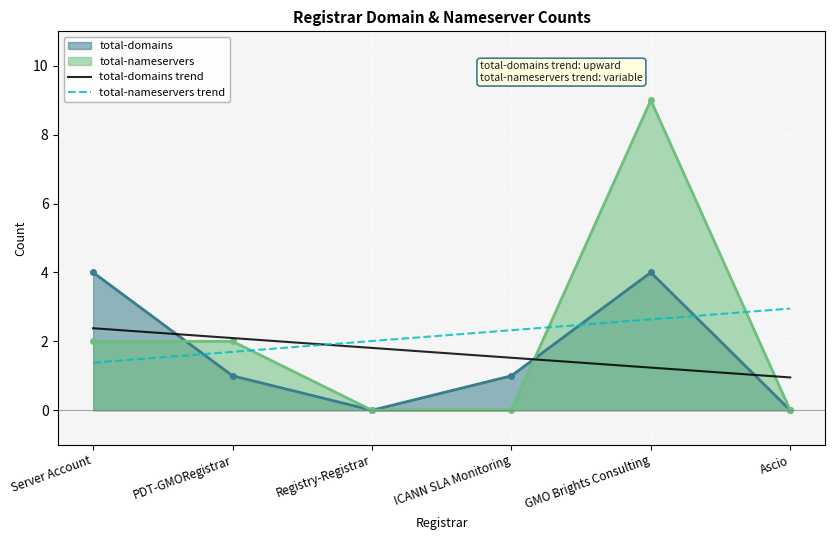

True or false: total-domains trend has a value of 2.1 at PDT-GMORegistrar.

True